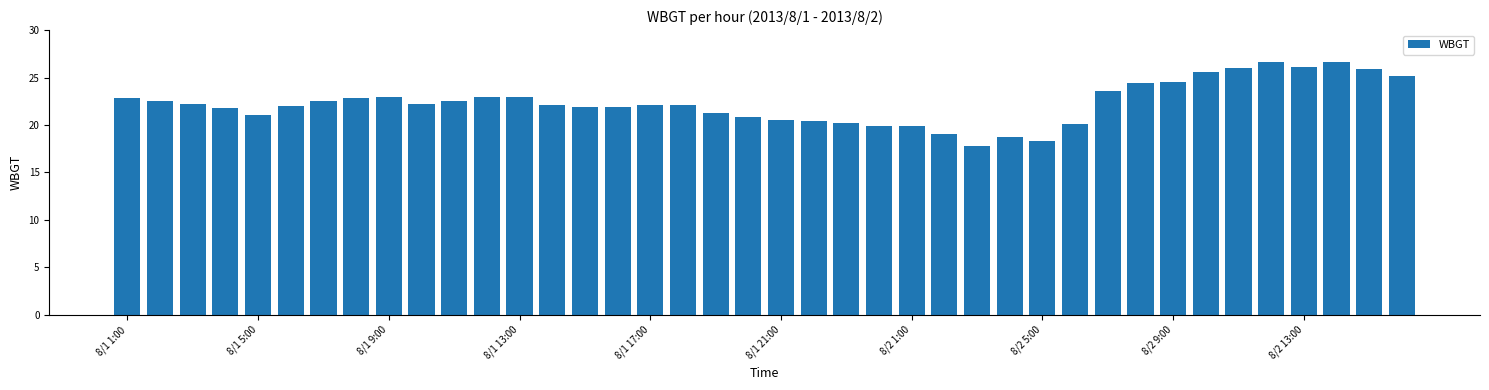

What is the maximum value shown in the chart?

26.6